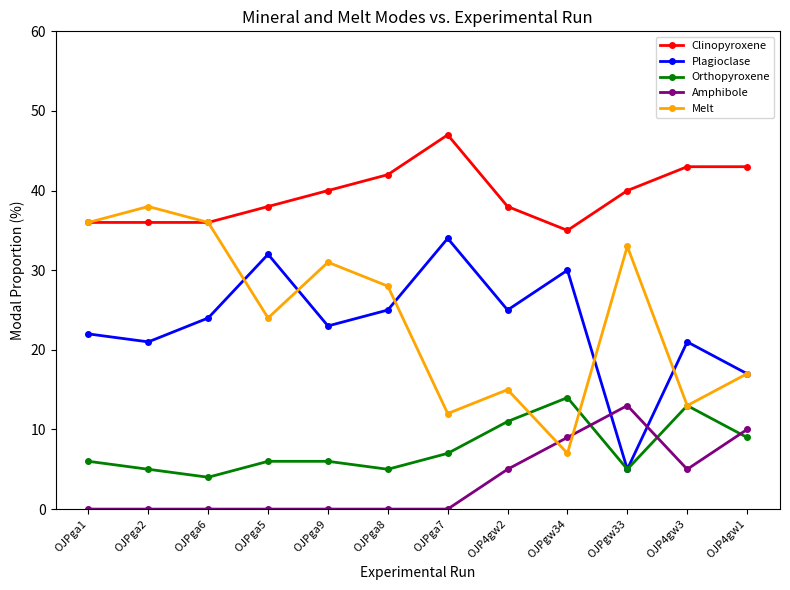

How many series are shown in this chart?

5